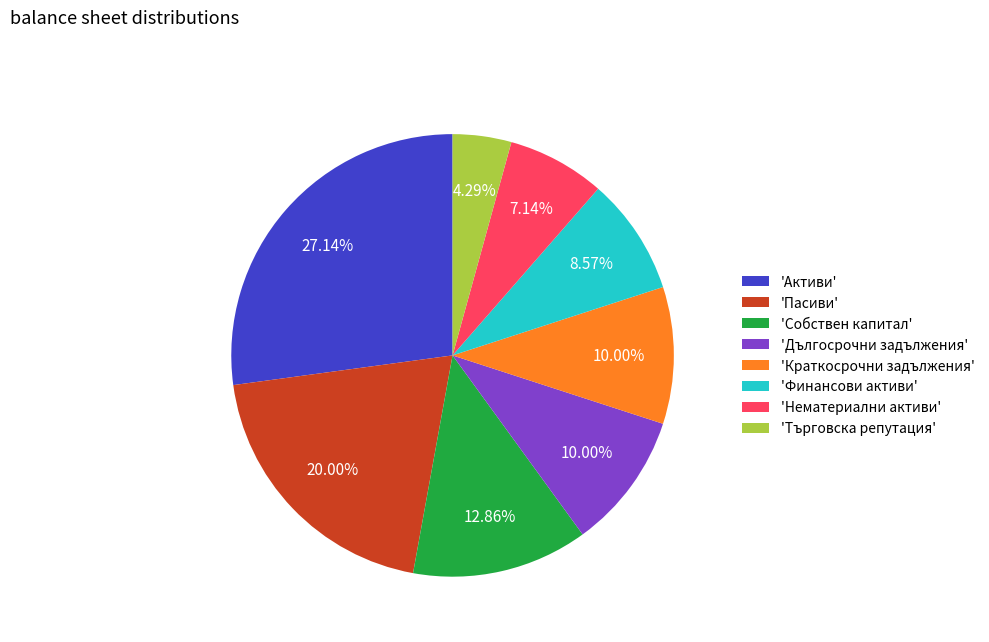

What is the ratio of the value at 'Нематериални активи' to the value at 'Дългосрочни задължения'?

0.7